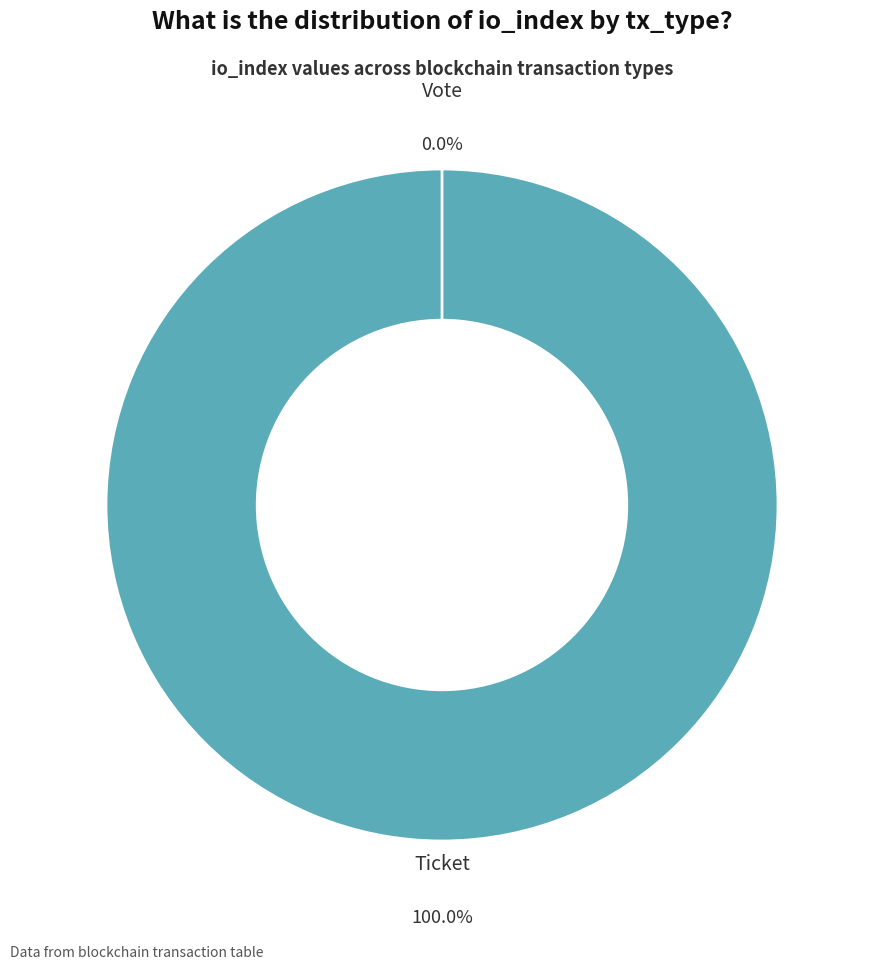

To the nearest percent, what is the combined percentage of Vote and Ticket?

100%